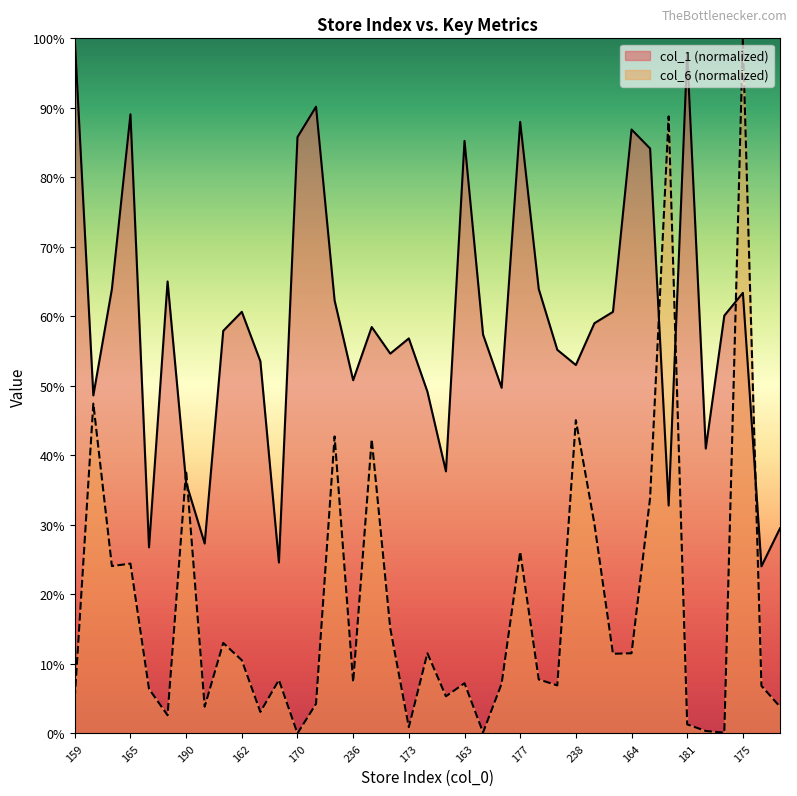

How many interior local valleys does the col_6 series have?

12